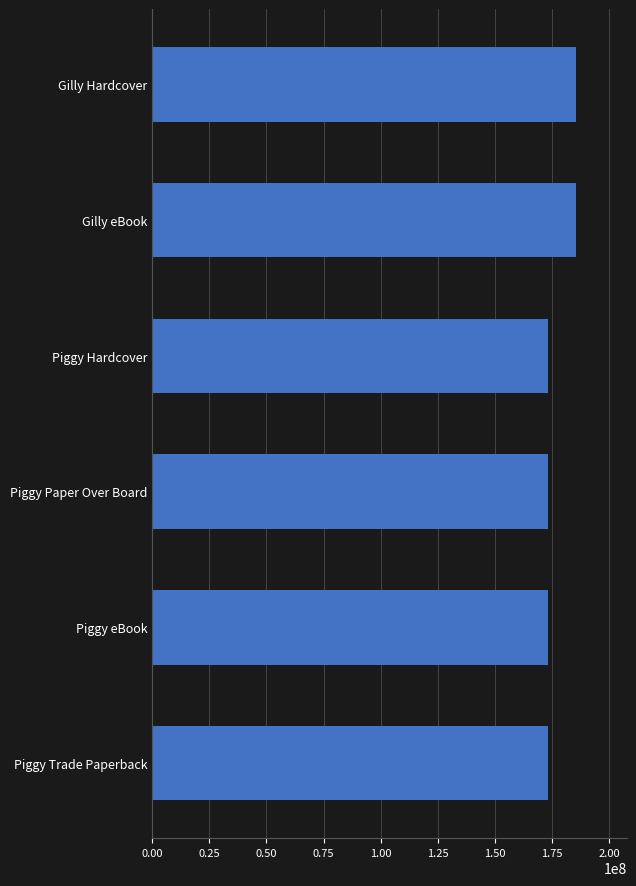

What is the label of the 3rd bar from the bottom?

Piggy Paper Over Board